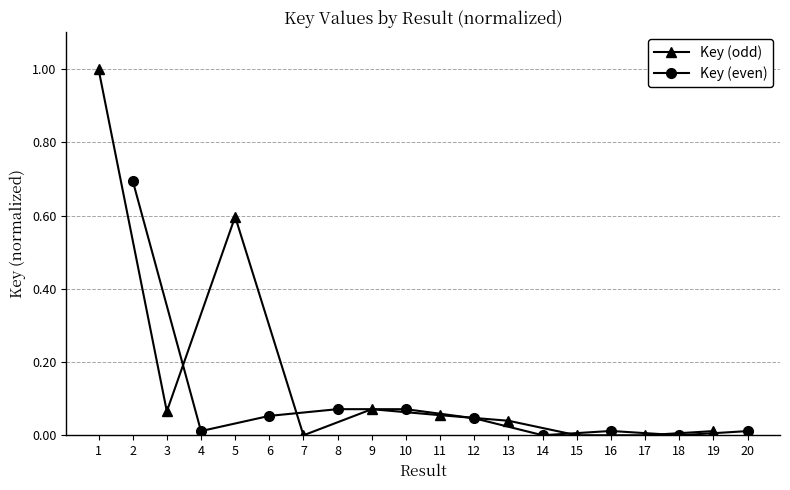

Reading left to right, transcribe all the data shown in this chart.

Key (odd): 1.0	0.1	0.6	0.0	0.1	0.1	0.0	0.0	0.0	0.0
Key (even): 0.7	0.0	0.1	0.1	0.1	0.0	0.0	0.0	0.0	0.0